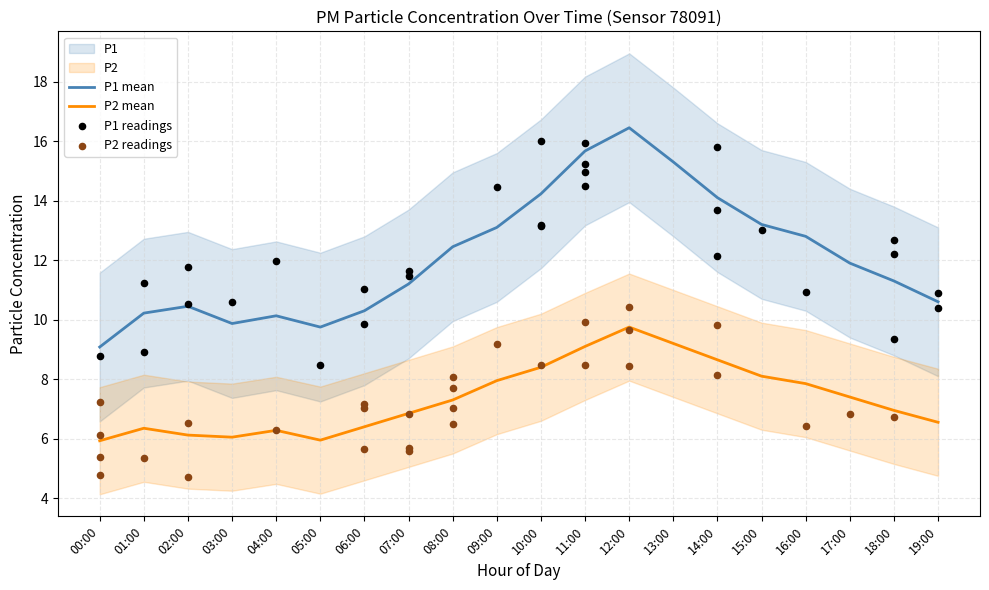

Which series has the largest Y range (max minus min)?

P1